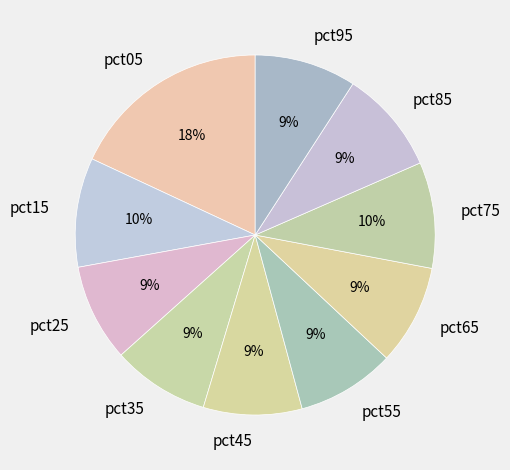

To the nearest percent, what is the difference between the largest and smallest slice percentages?

9%